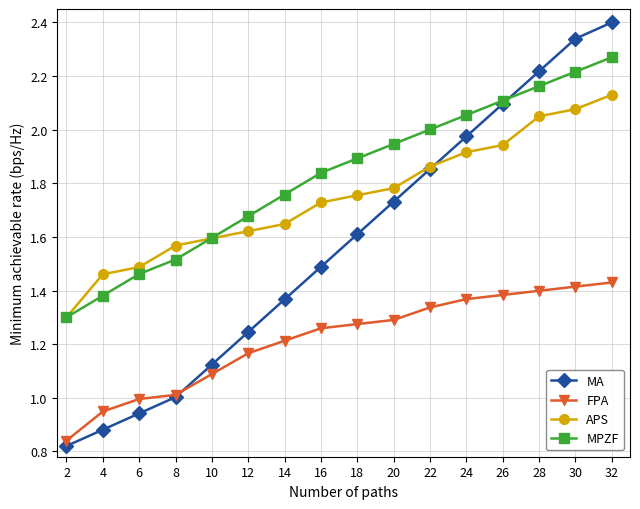

Is it true that MA equals 2.8 at 26?

False